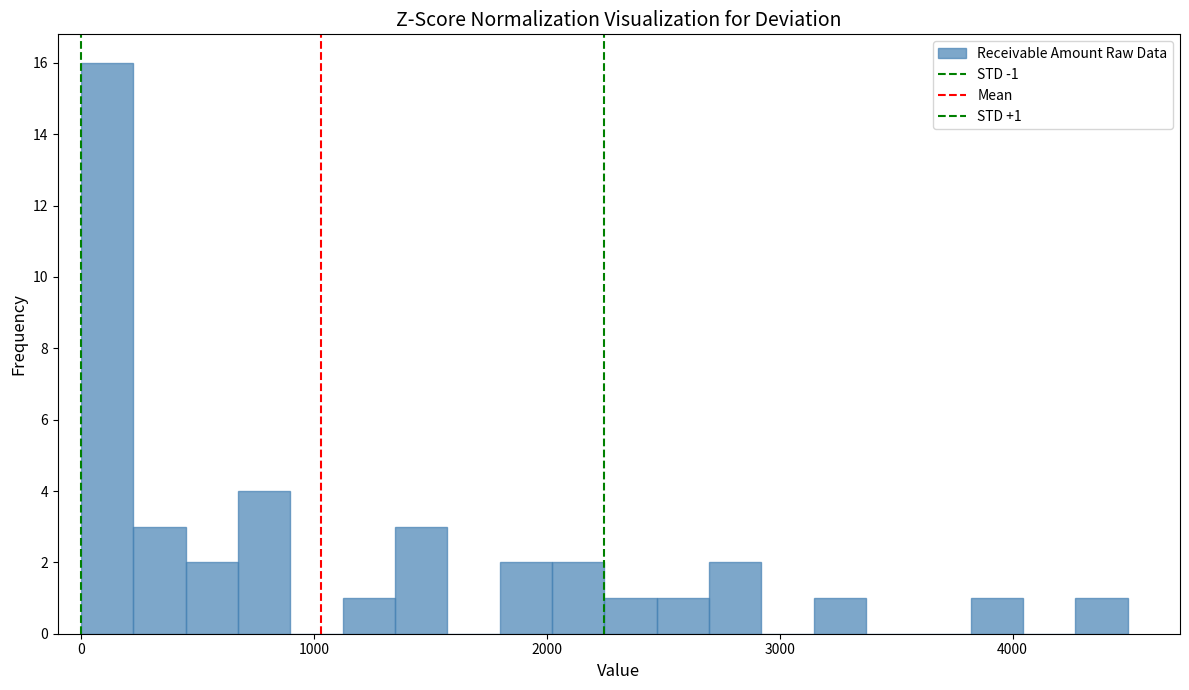

Read against the x-axis, roughly where is the centre of the tallest bar?

100